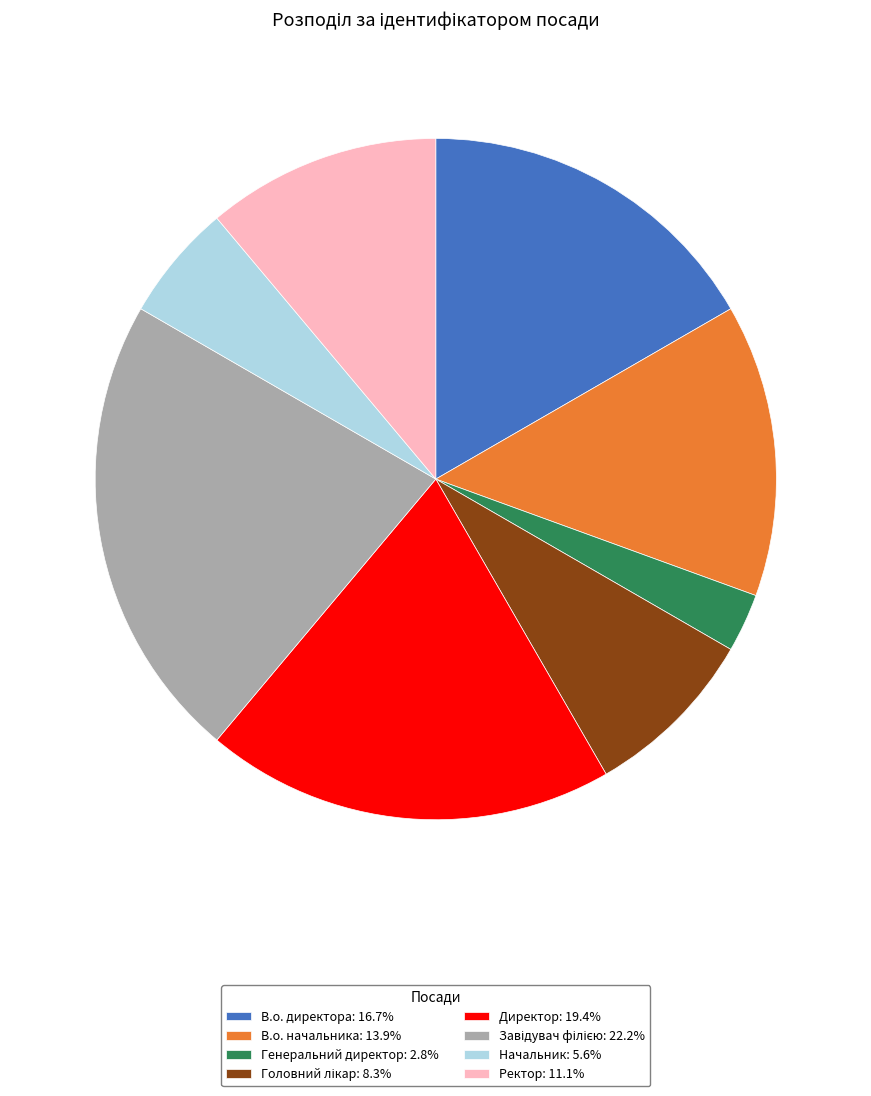

Is Начальник the majority of the pie?

No